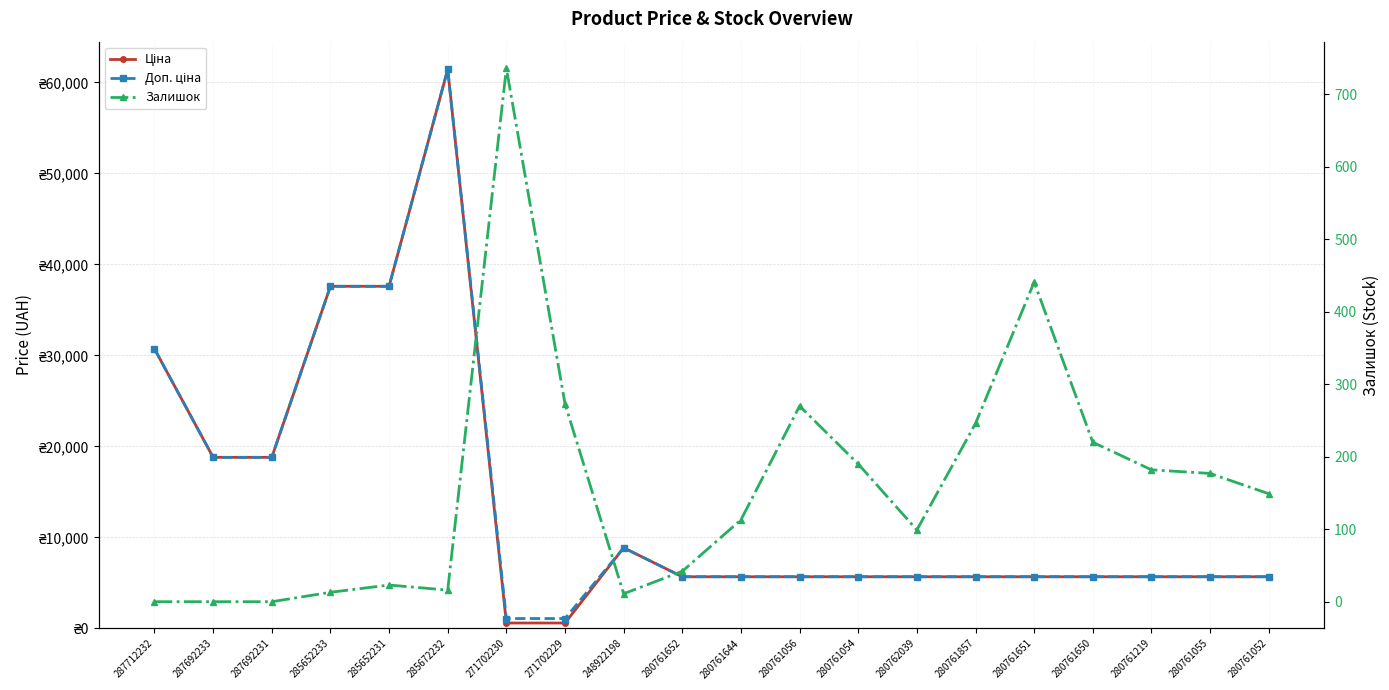

Which category has the highest value across all series?

285672232